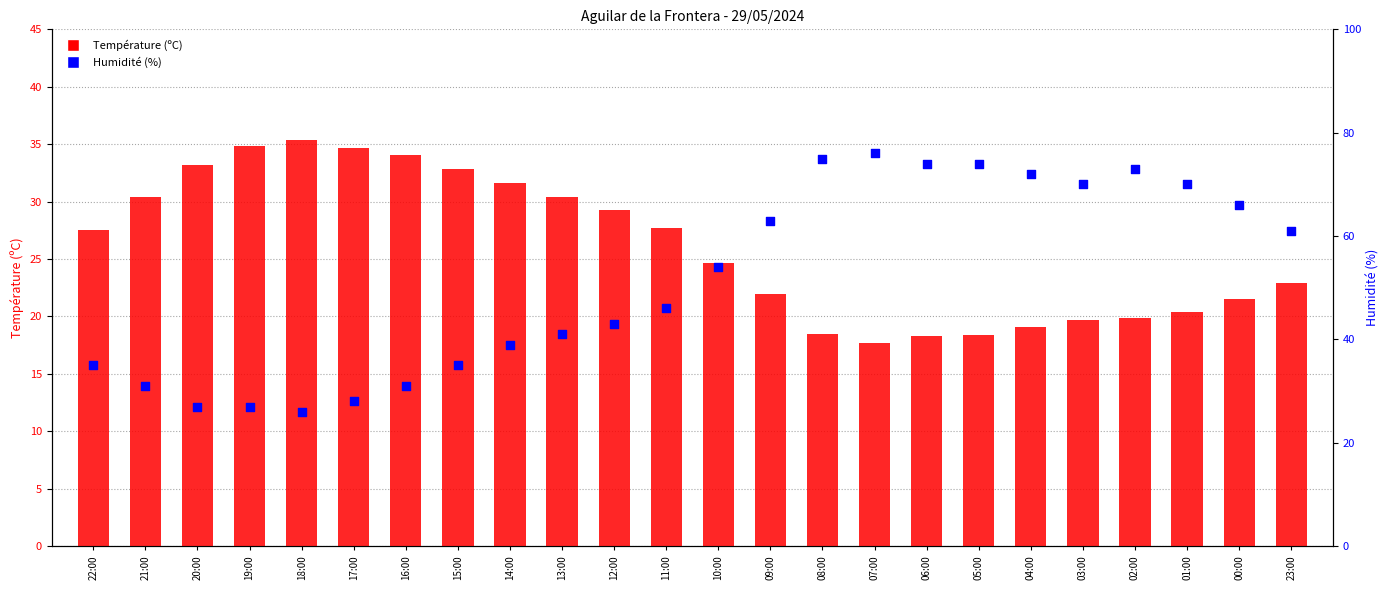

At which category is the sum across all series the highest?

07:00